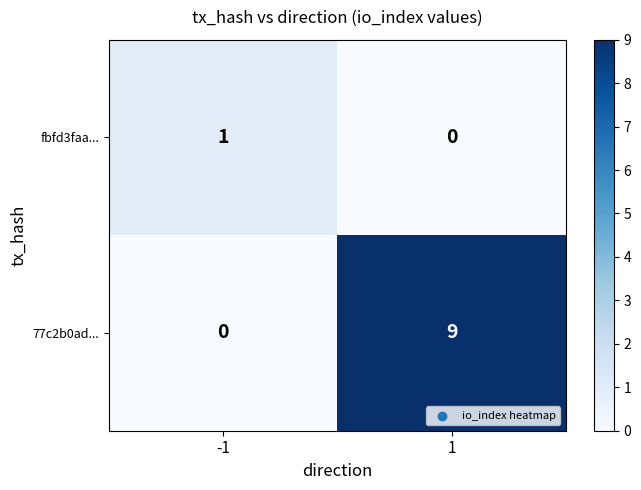

What is the total value across all series at 1?

9